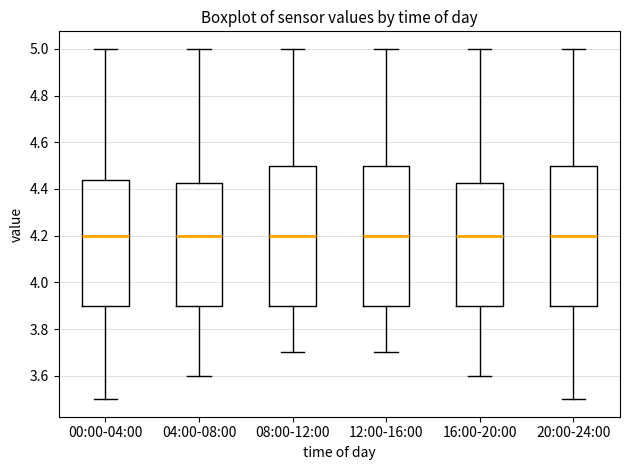

Reading left to right, transcribe this box plot: for each box, give where its median line is, the range the box spans, and where its two whiskers end, as read against the y-axis. The values are not printed on the chart, so give them approximately, as read against the axis.

00:00-04:00: median 4.20, box 3.90 to 4.44, whiskers 3.50 to 5.00
04:00-08:00: median 4.20, box 3.90 to 4.42, whiskers 3.60 to 5.00
08:00-12:00: median 4.20, box 3.90 to 4.50, whiskers 3.70 to 5.00
12:00-16:00: median 4.20, box 3.90 to 4.50, whiskers 3.70 to 5.00
16:00-20:00: median 4.20, box 3.90 to 4.42, whiskers 3.60 to 5.00
20:00-24:00: median 4.20, box 3.90 to 4.50, whiskers 3.50 to 5.00